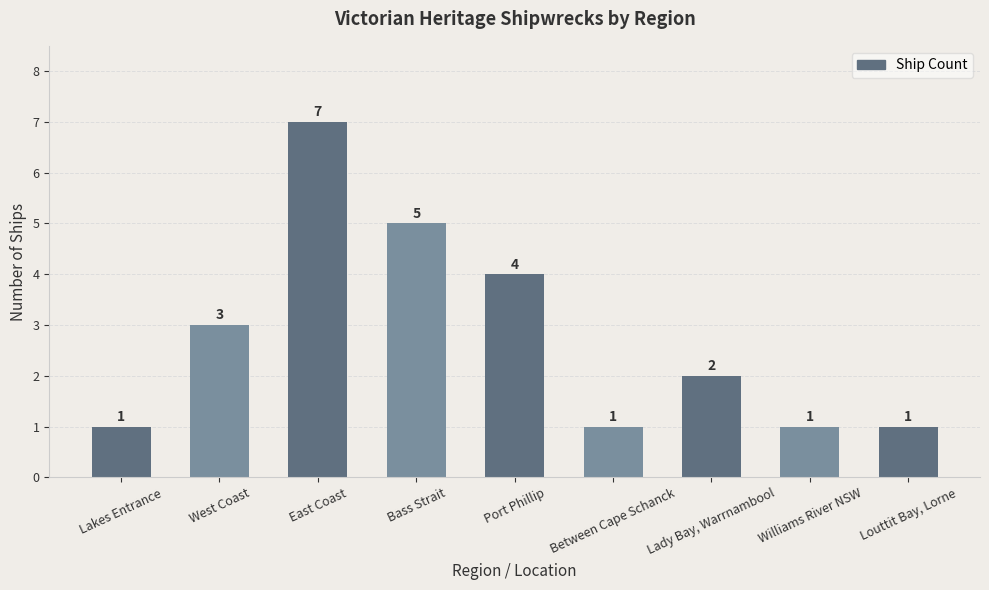

Reading left to right, list all the values displayed in this chart.

1	3	7	5	4	1	2	1	1